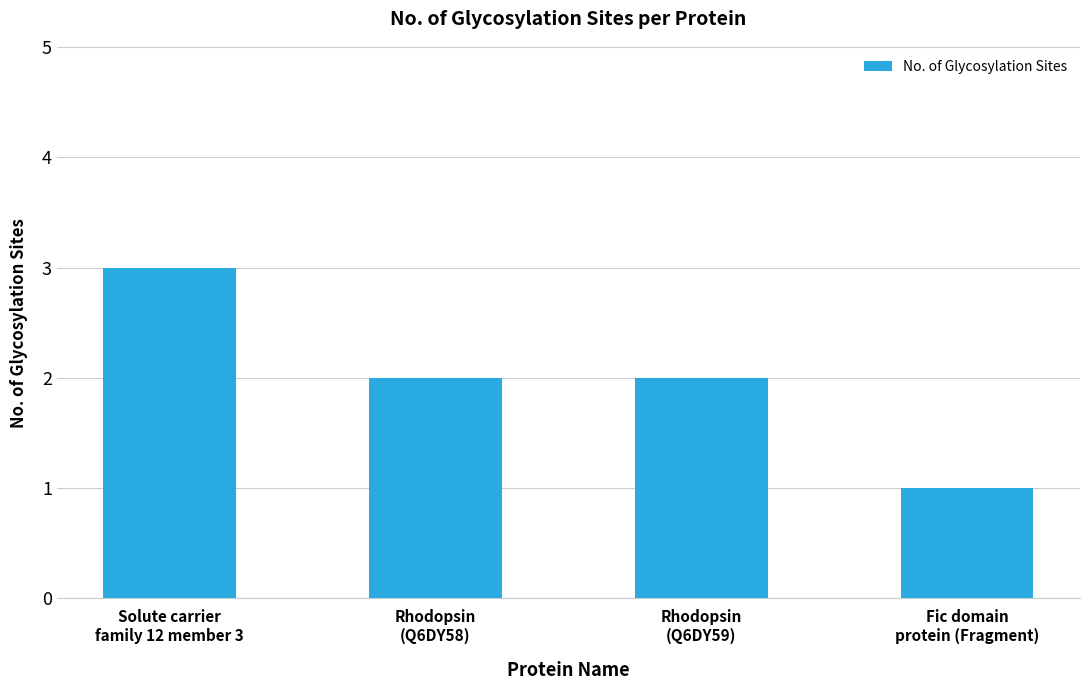

What is the sum of the values at Rhodopsin
(Q6DY59) and Fic domain
protein (Fragment)?

3